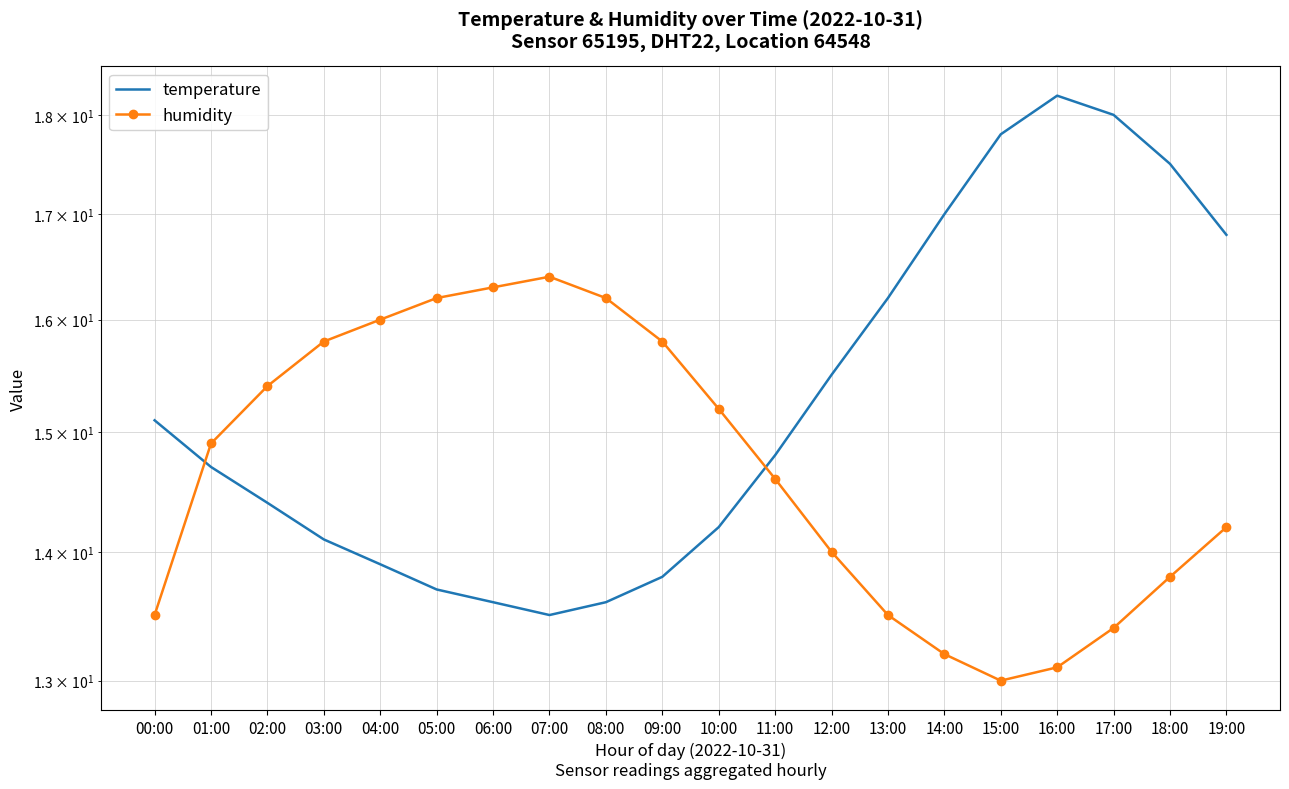

Which category has the lowest value across all series?

15:00